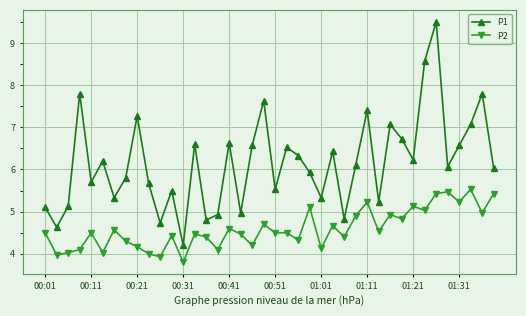

True or false: P2 and P1 intersect in this chart.

False